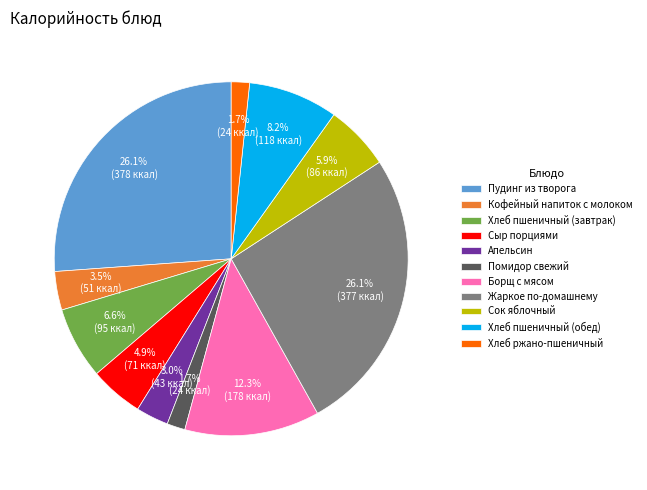

What portion of the pie excludes Помидор свежий?

98.3%